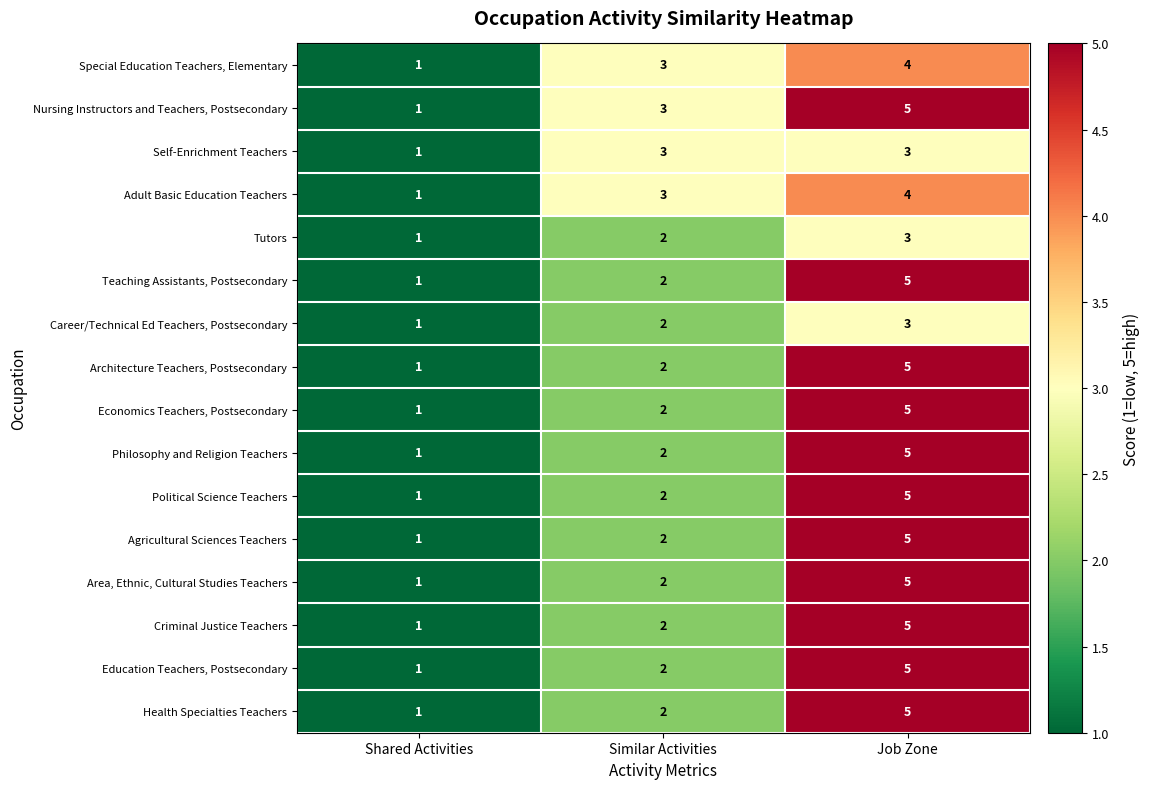

What is the difference between the maximum and minimum values in the Health Specialties Teachers series?

4